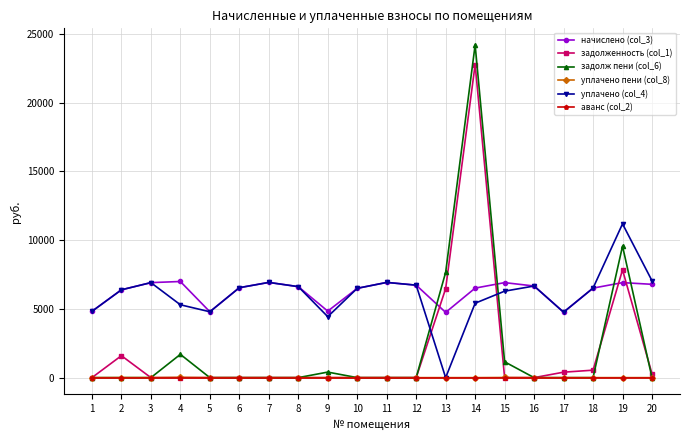

What is the total value across all series at 15?

14365.1